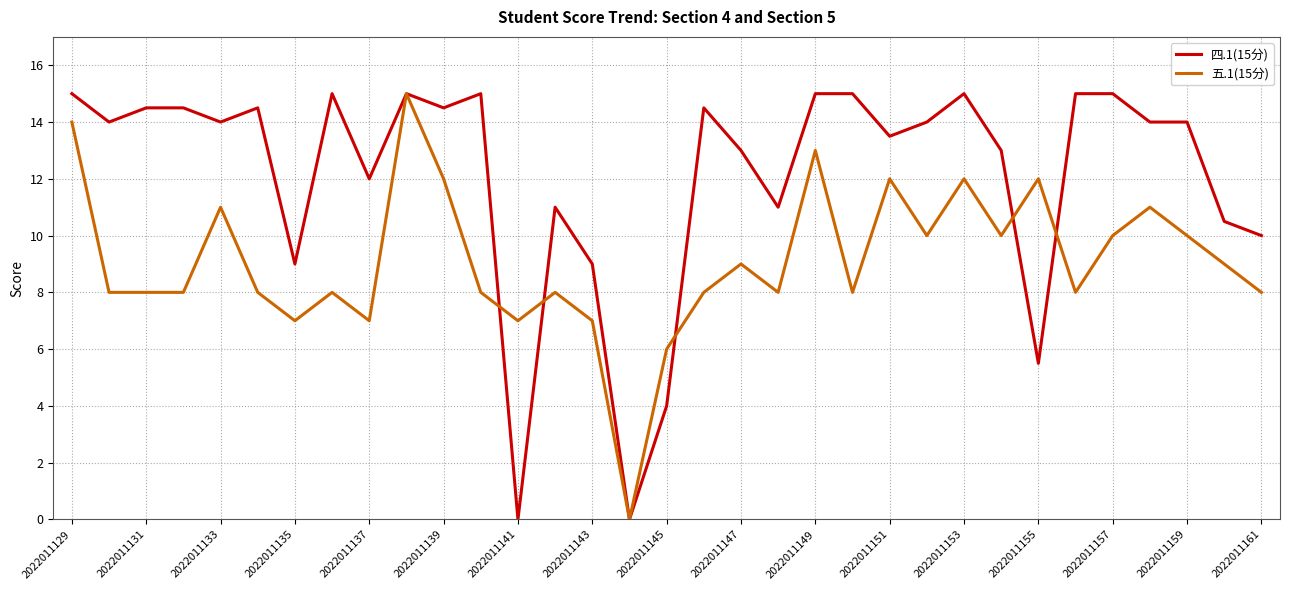

What is the greatest value displayed?

15.0